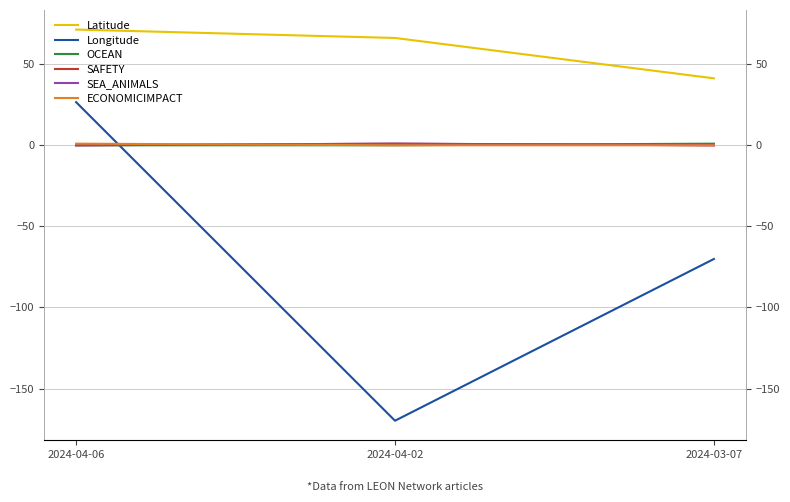

Is the value of SAFETY at 2024-03-07 greater than the value of OCEAN at 2024-04-06?

No